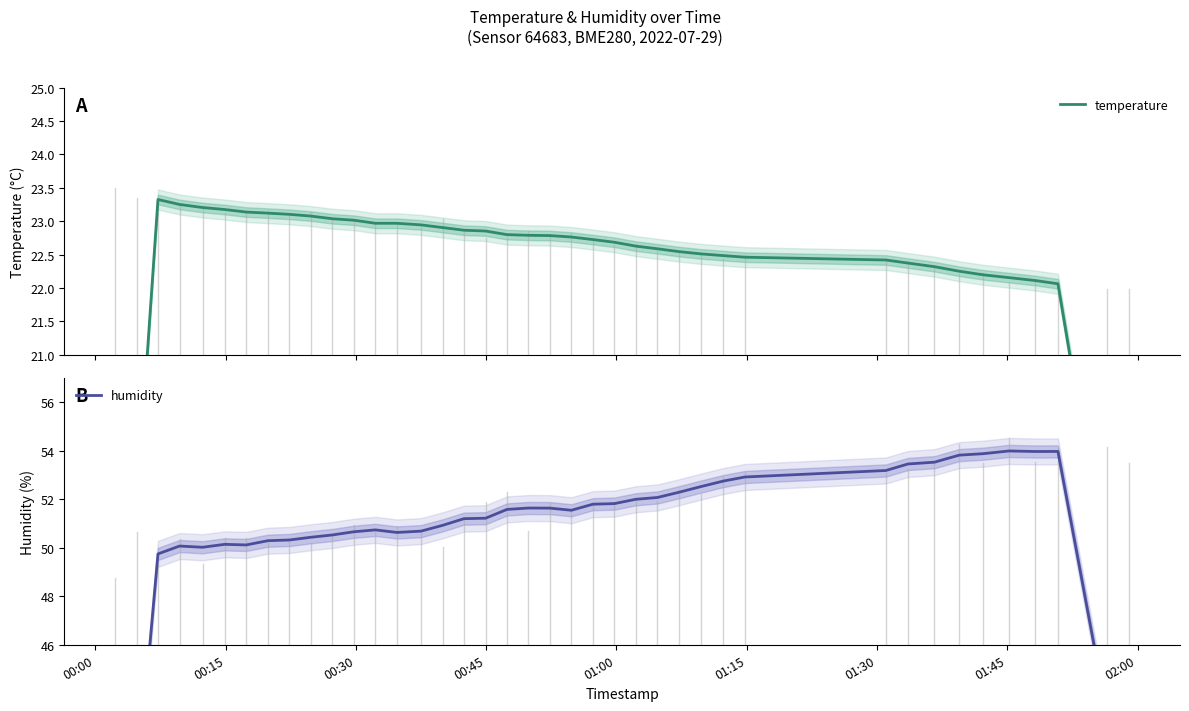

Which series has the largest total across all categories?

humidity